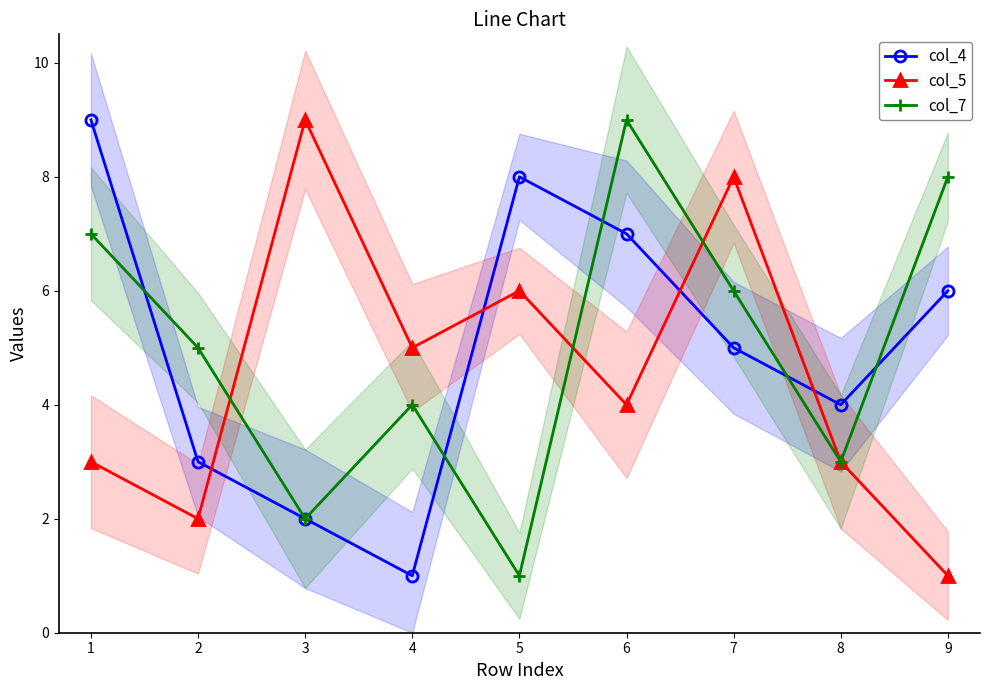

True or false: col_7 has more than 1 points higher than both neighbors.

True